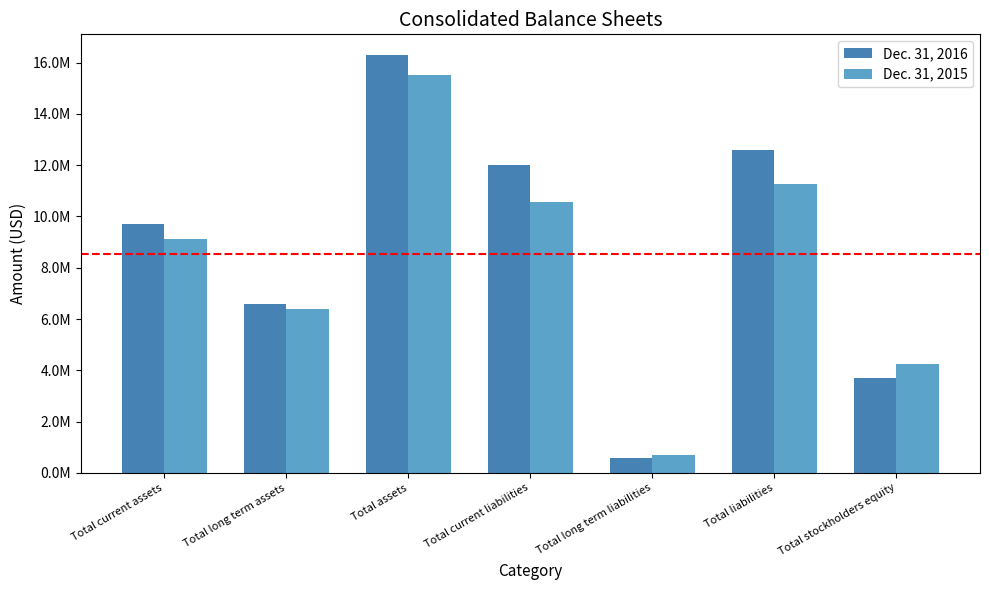

What are all the series names shown in the legend?

Dec. 31, 2016, Dec. 31, 2015